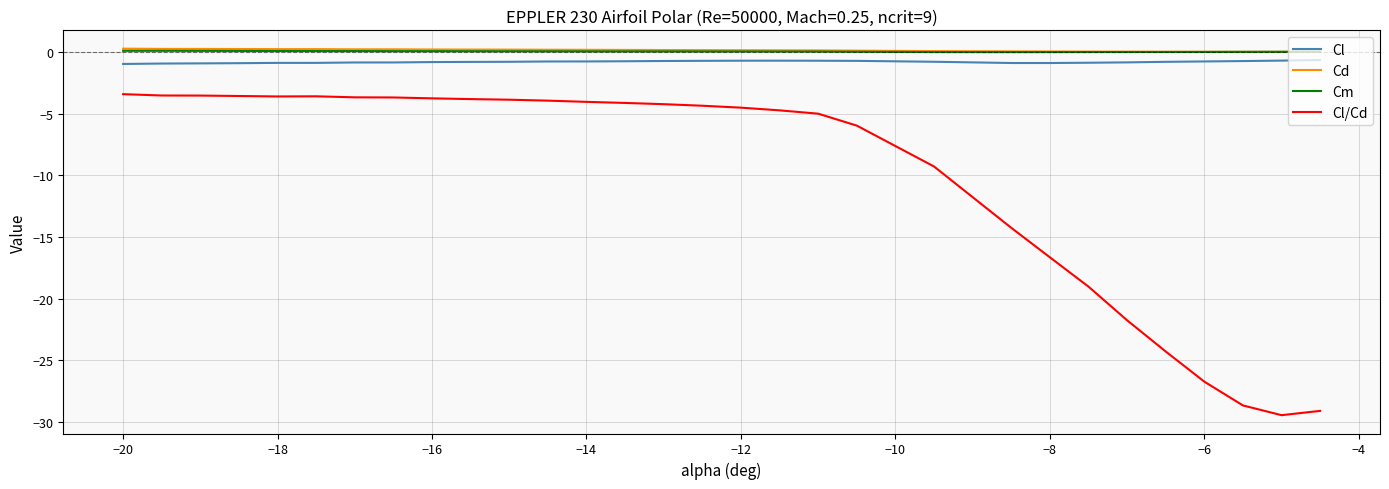

Which series has the largest range (max minus min)?

Cl/Cd